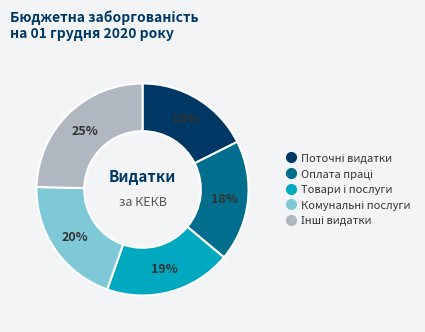

To the nearest percent, what is the difference between the largest and smallest slice percentages?

7%